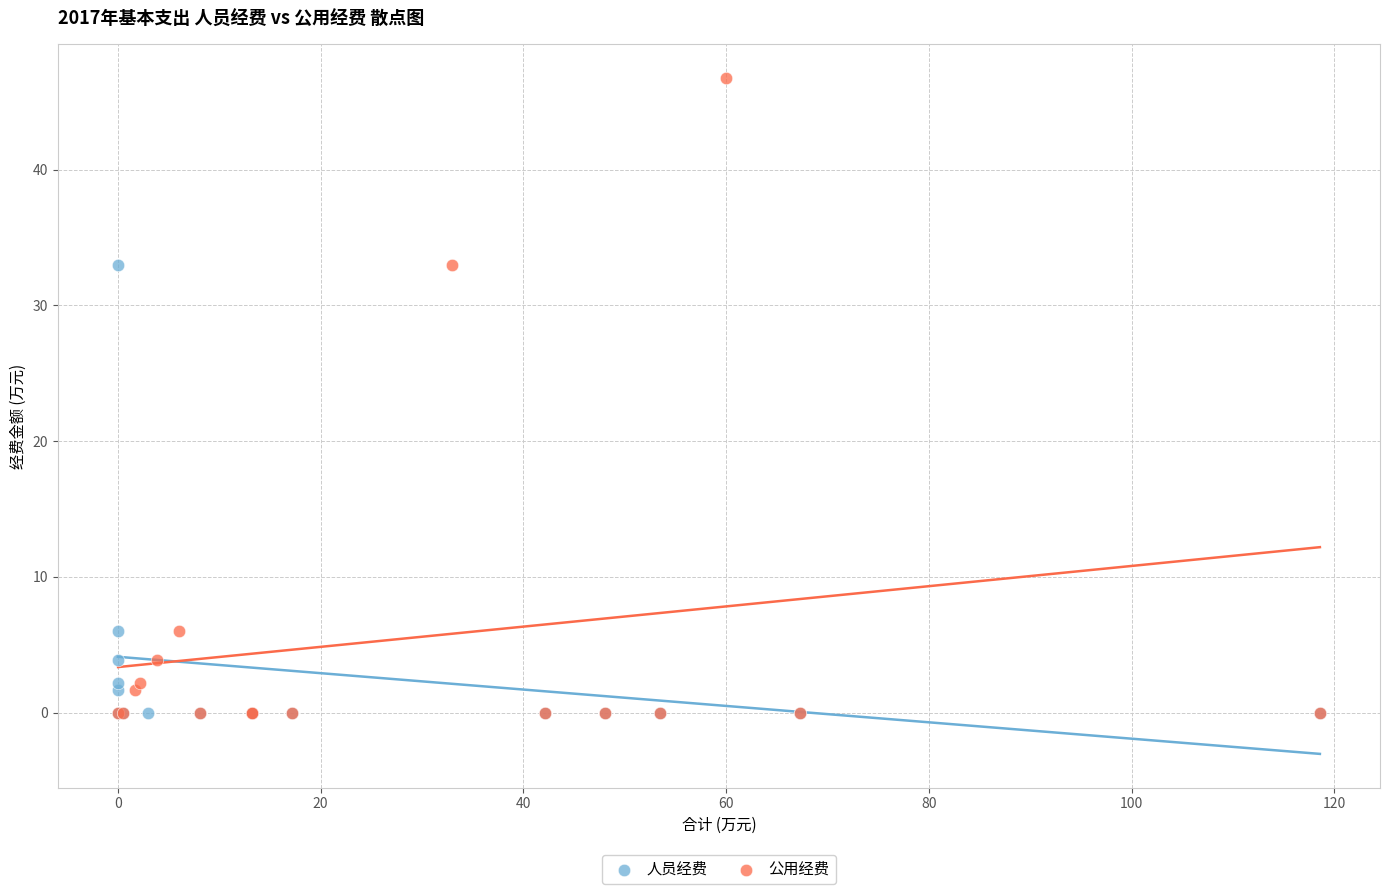

Which series reaches the maximum Y coordinate?

公用经费